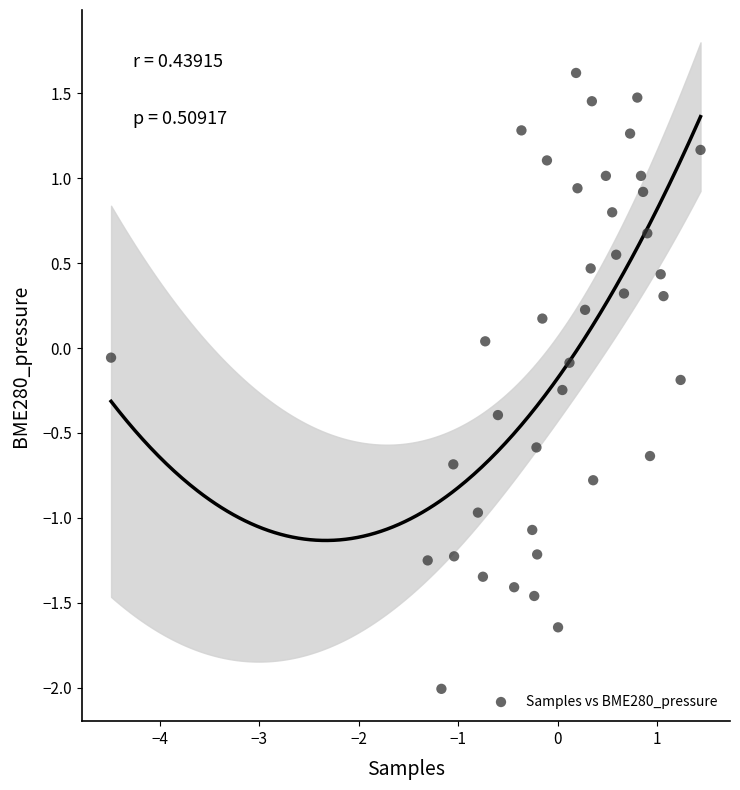

What is the range of Y values (max minus min)?

3.6